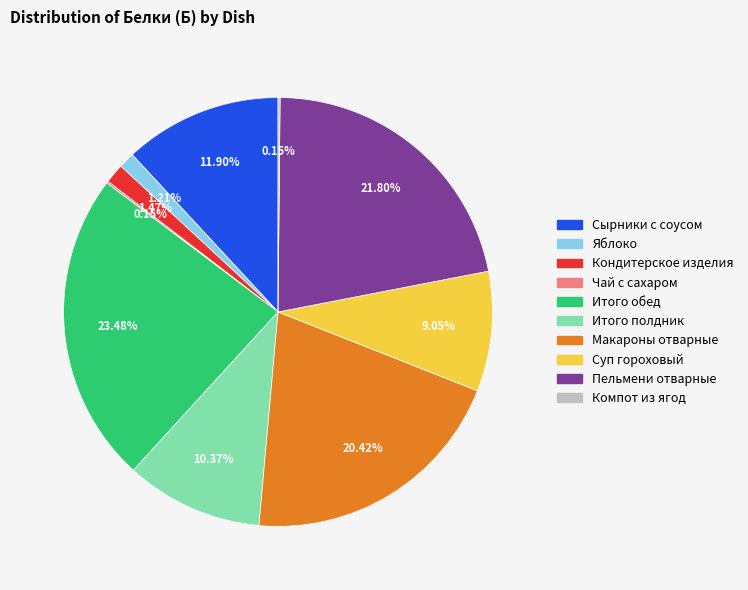

Is it true that Итого обед is 37% of the pie?

False